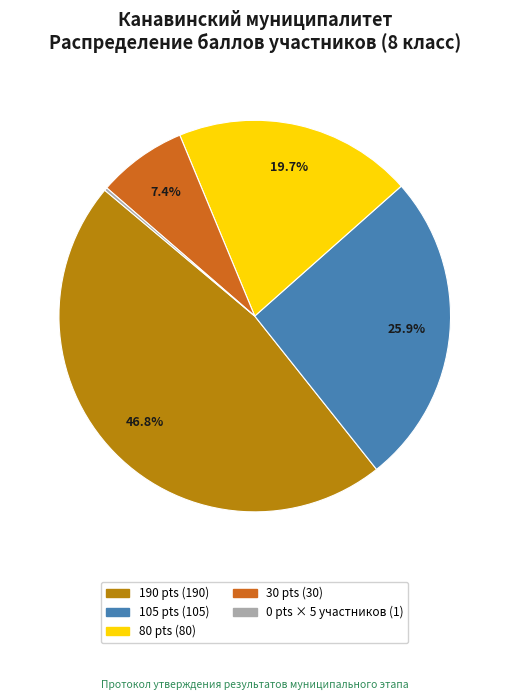

Does any single category account for the majority?

No